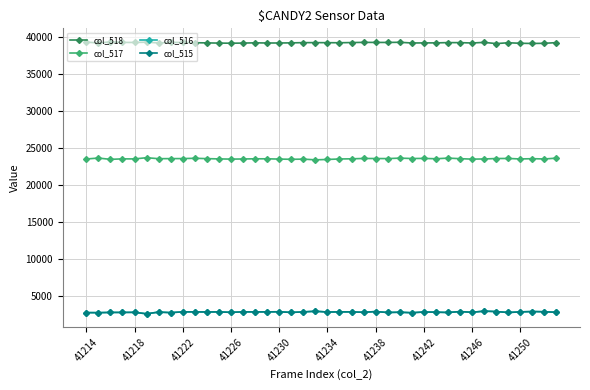

What is the greatest value displayed?

39324